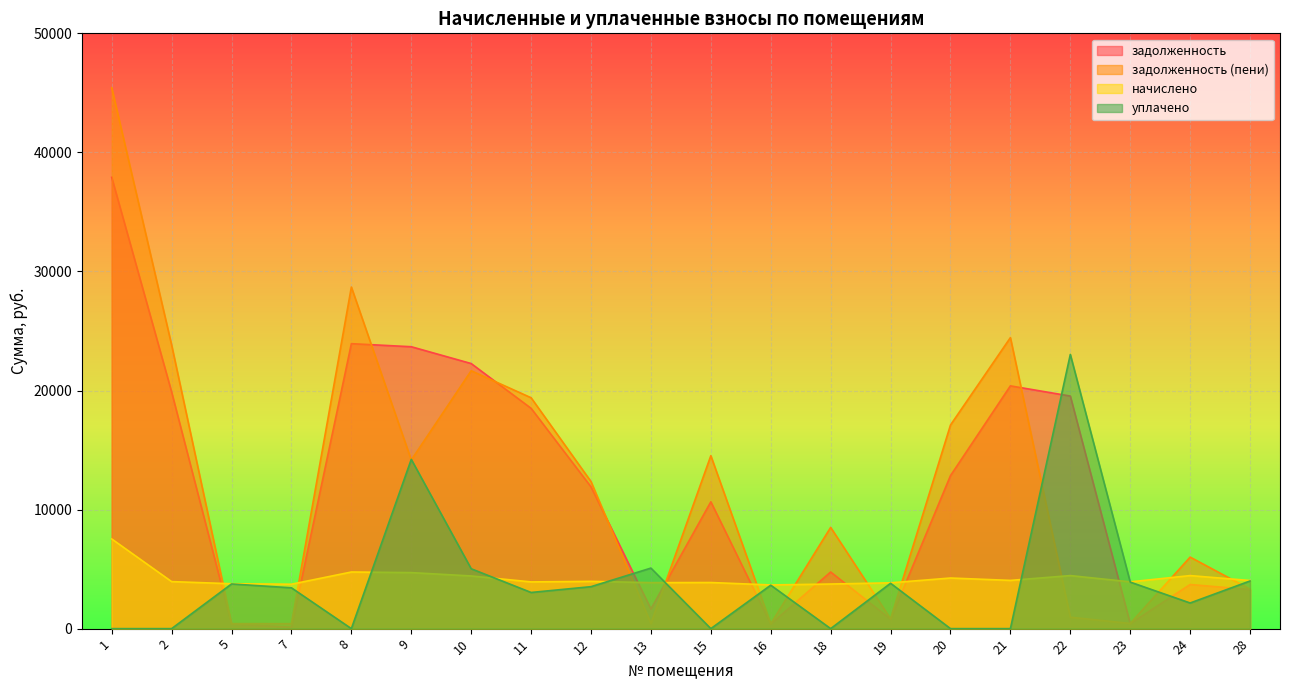

What is the difference between the maximum and second lowest values in the начислено series?

3801.7